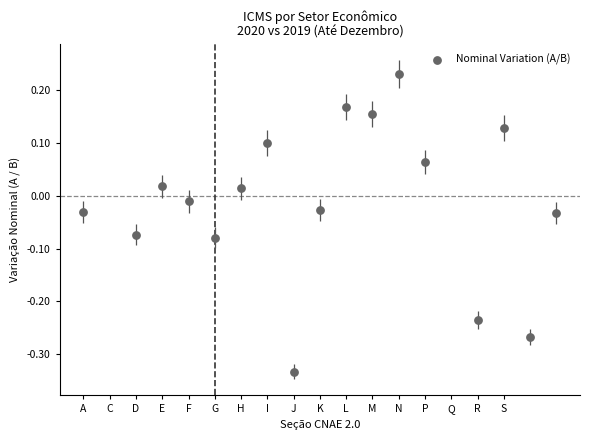

What is the range of X values (max minus min)?

18.0